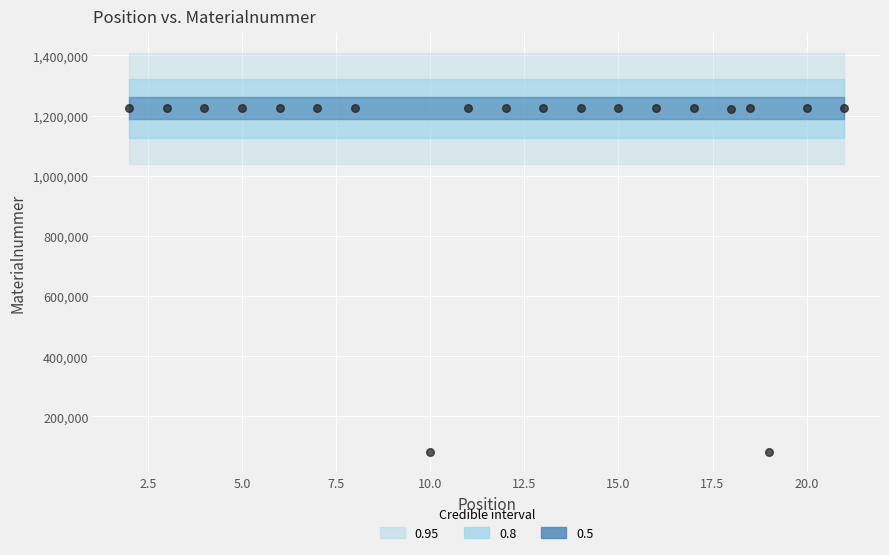

What is the range of Y values (max minus min)?

1144046